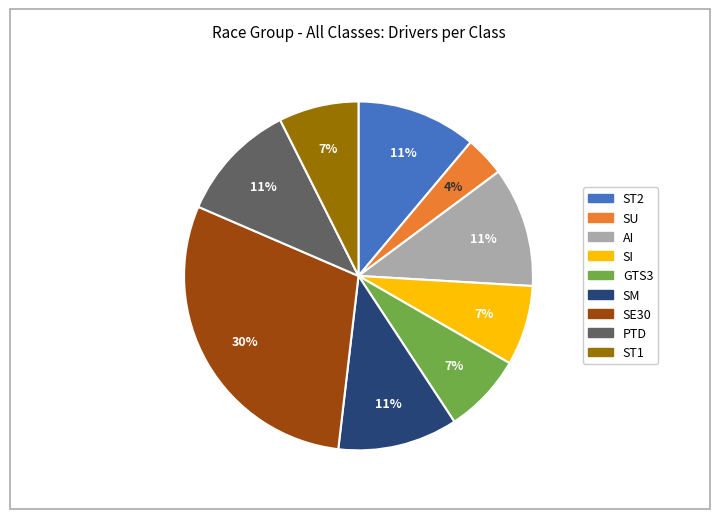

To the nearest percent, what is the difference between the largest and smallest slice percentages?

26%